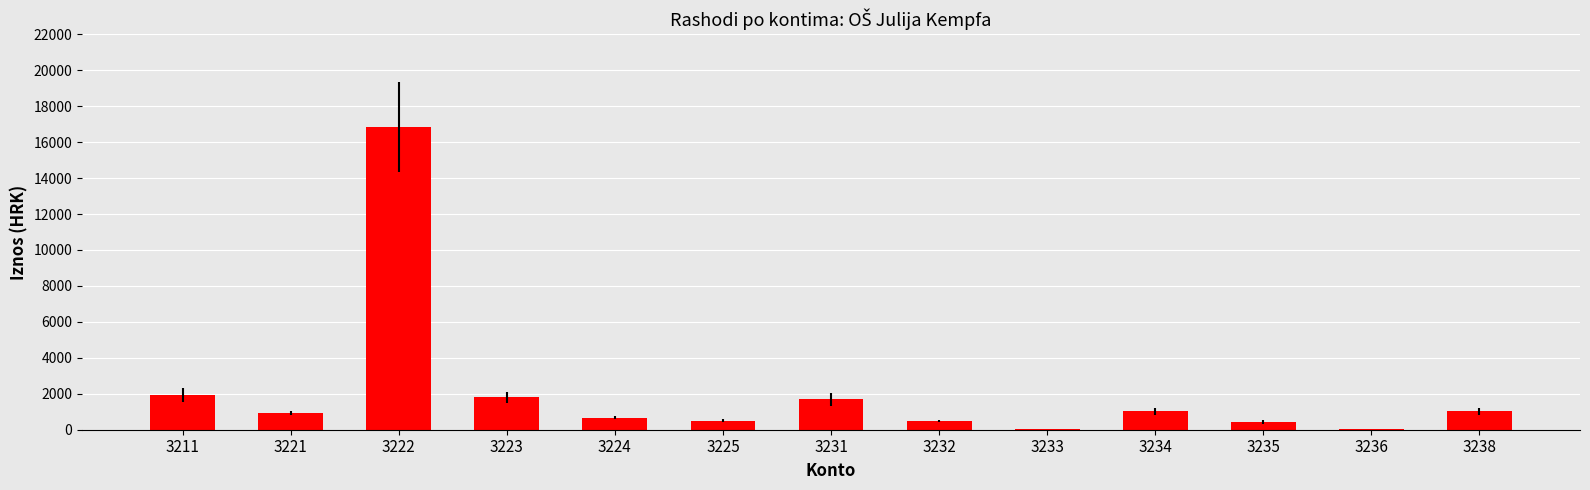

Which label corresponds to the largest value in the chart?

3222